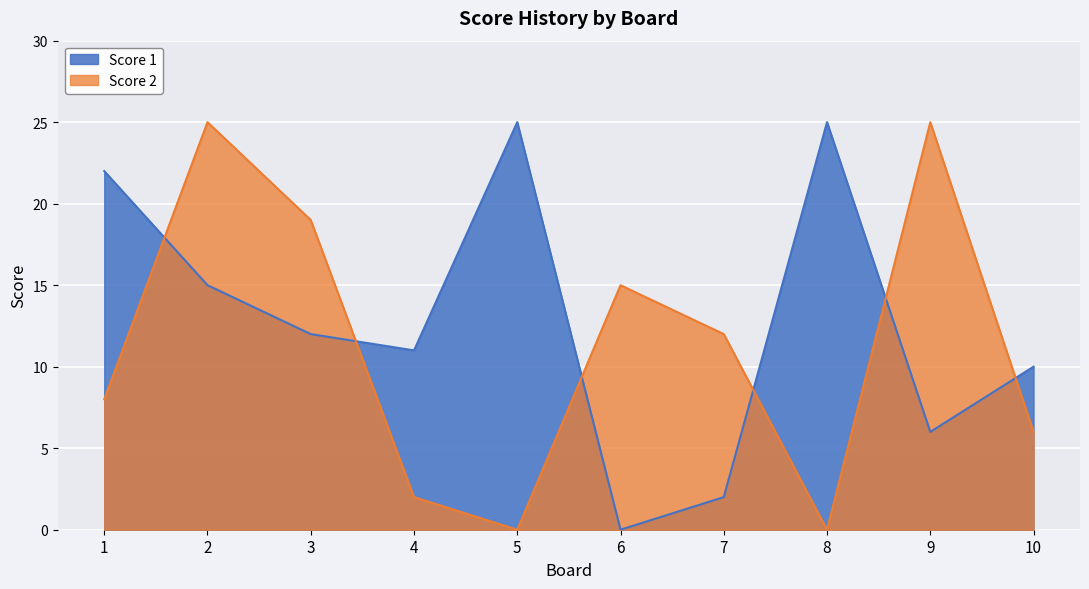

Reading left to right, list all the values displayed in this chart.

Score 1: 22	15	12	11	25	0	2	25	6	10
Score 2: 8	25	19	2	0	15	12	0	25	6